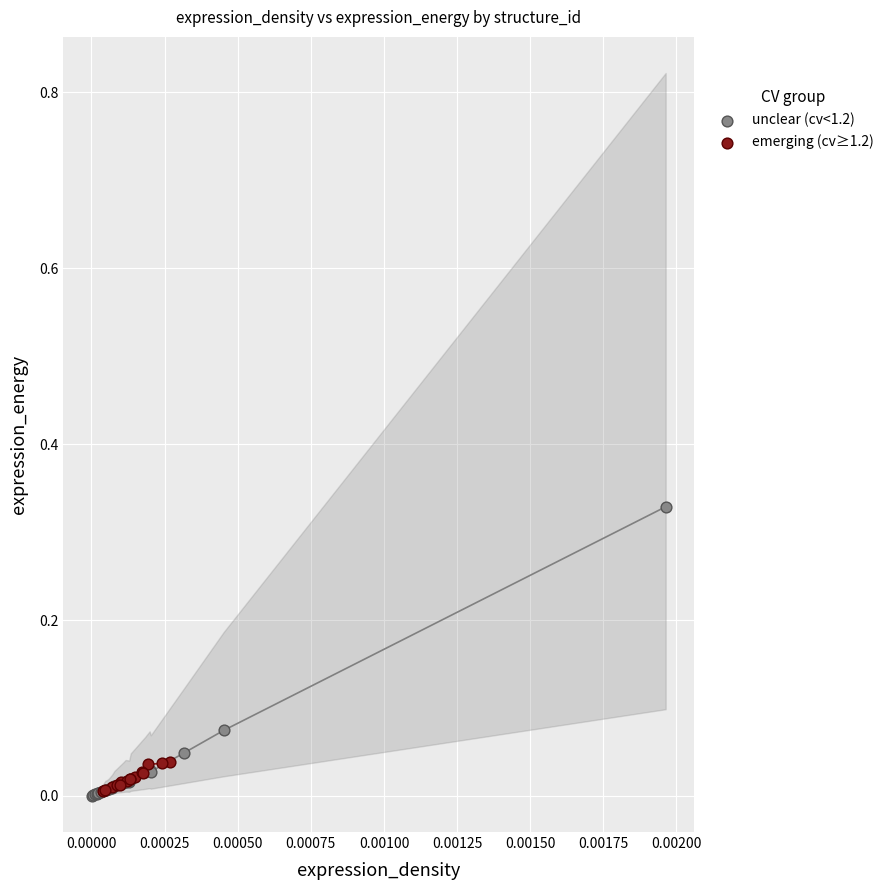

Which series contains the highest Y value?

unclear (cv<1.2)